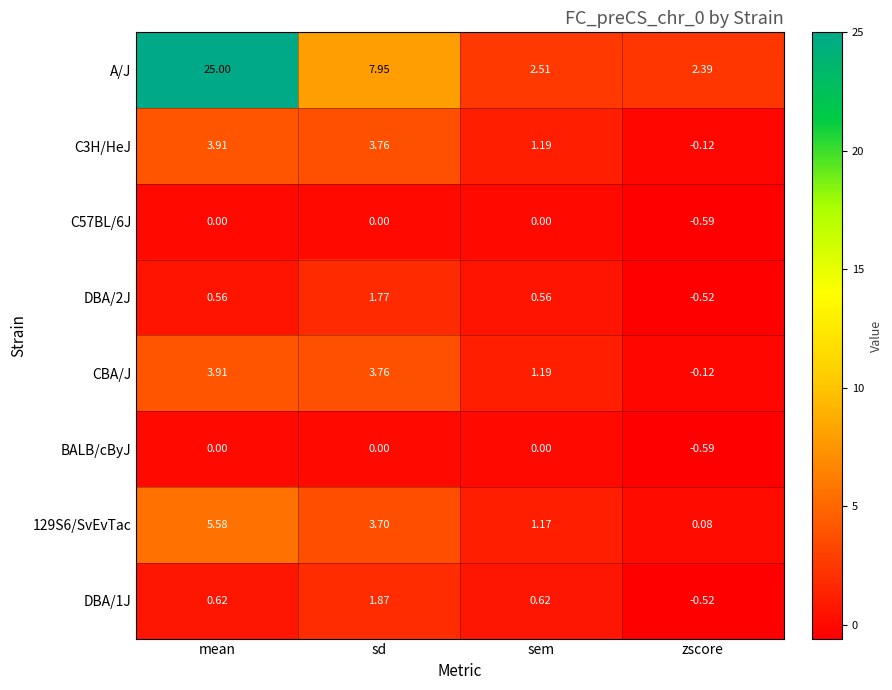

Which category has the highest value across all series?

mean